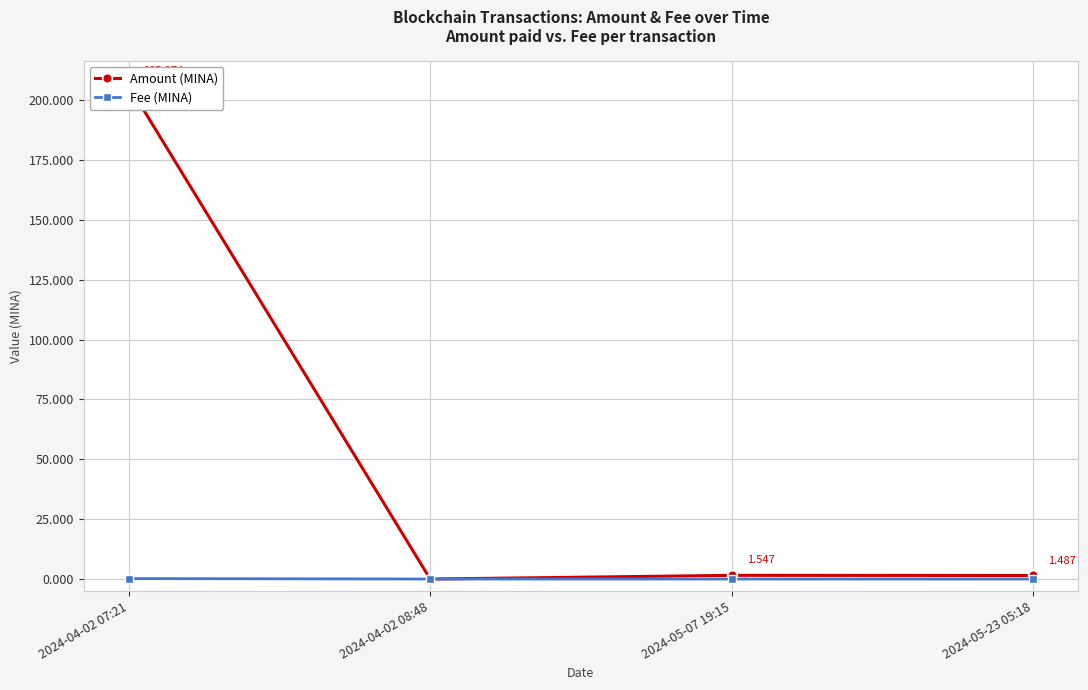

What is the label of the 3rd point from the right?

2024-04-02 08:48